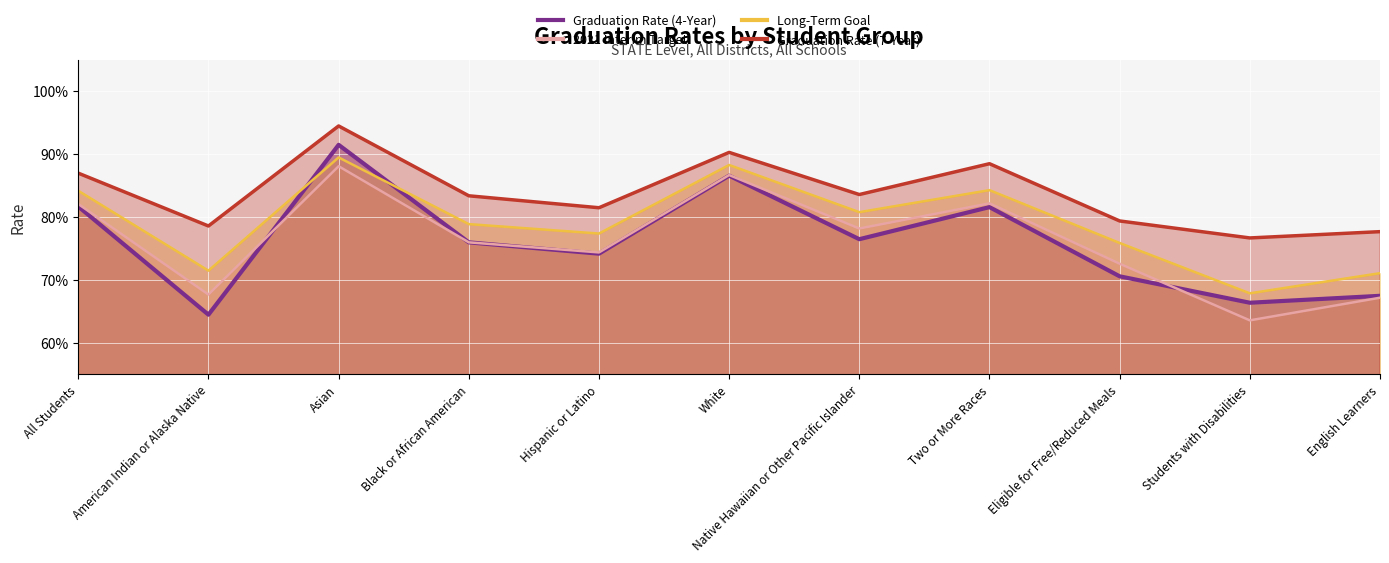

What is the difference between the highest and lowest values at Hispanic or Latino?

0.1